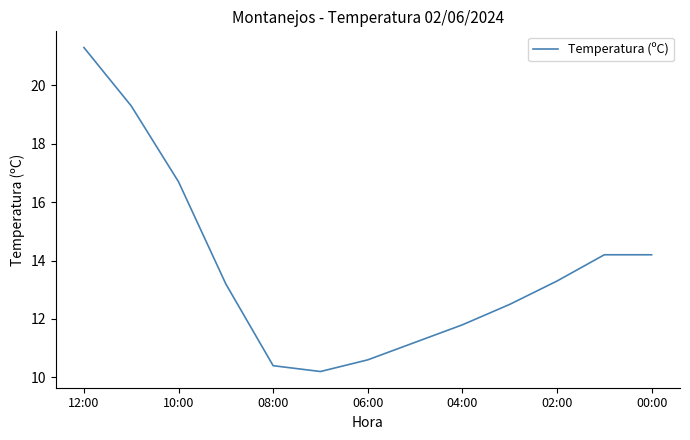

What is the smallest value displayed?

10.2